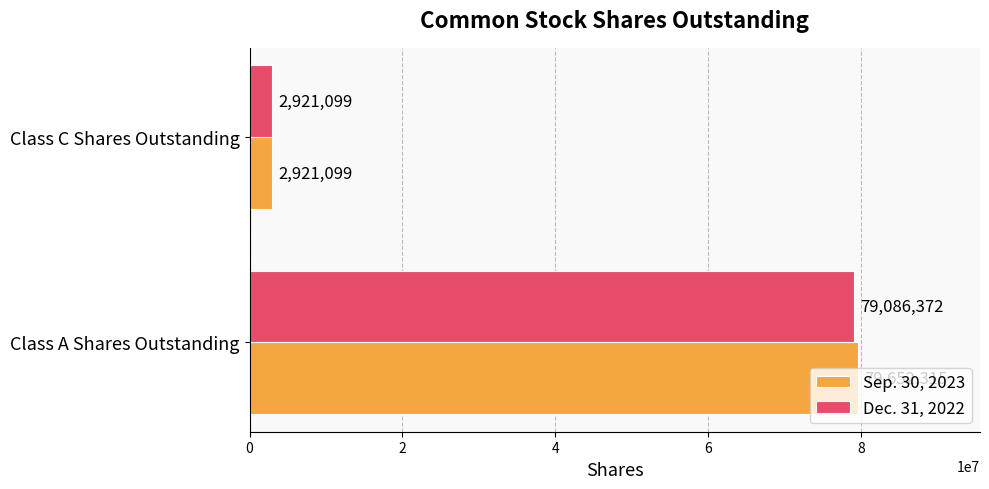

True or false: Dec. 31, 2022 has a value of 2921099 at Class C Shares Outstanding.

True